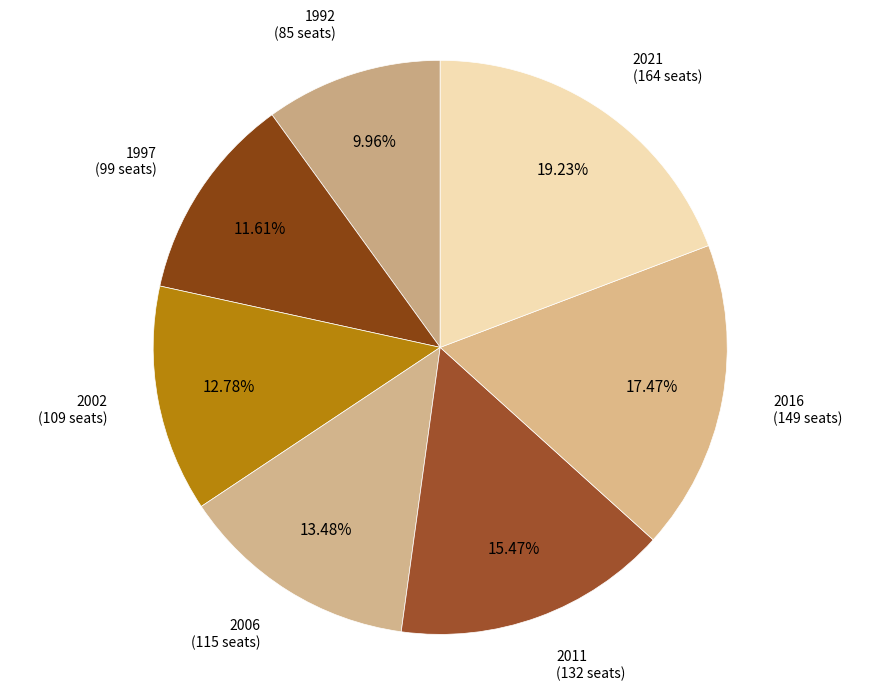

Which category has the smallest portion of the pie?

1992